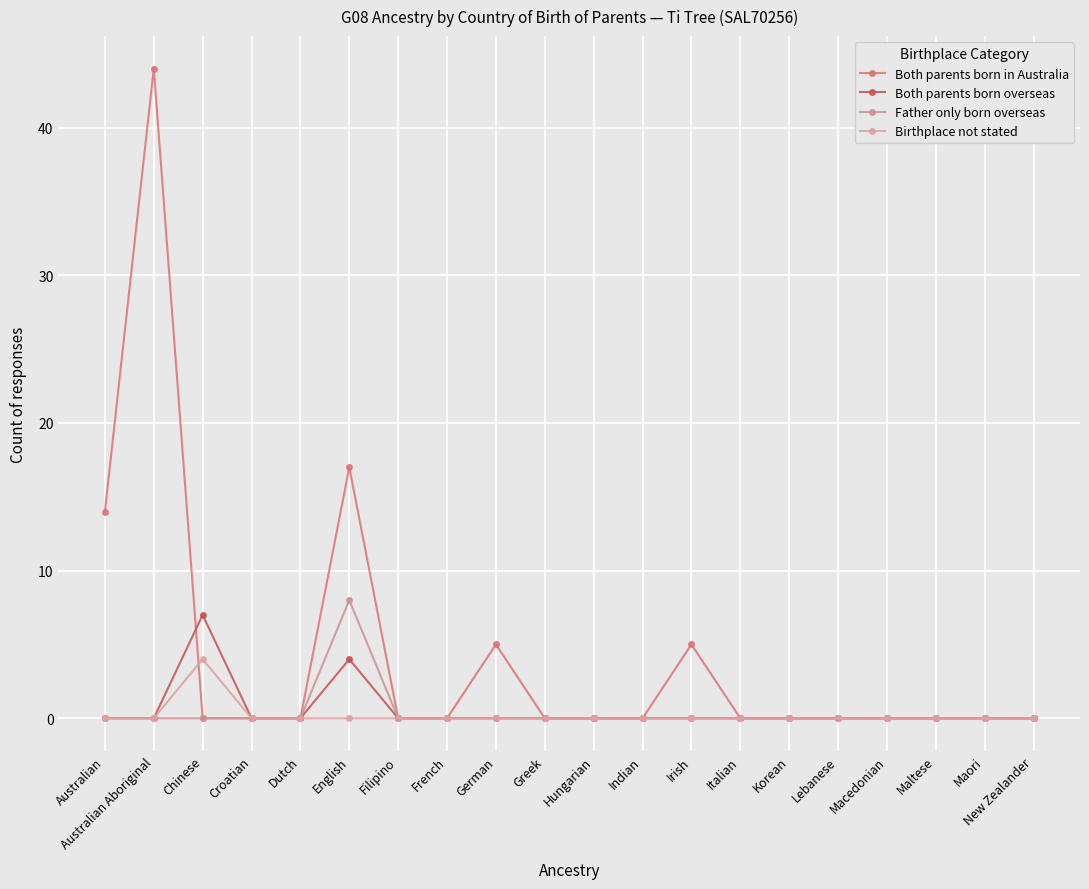

Is this an area chart (filled region under the line)?

No